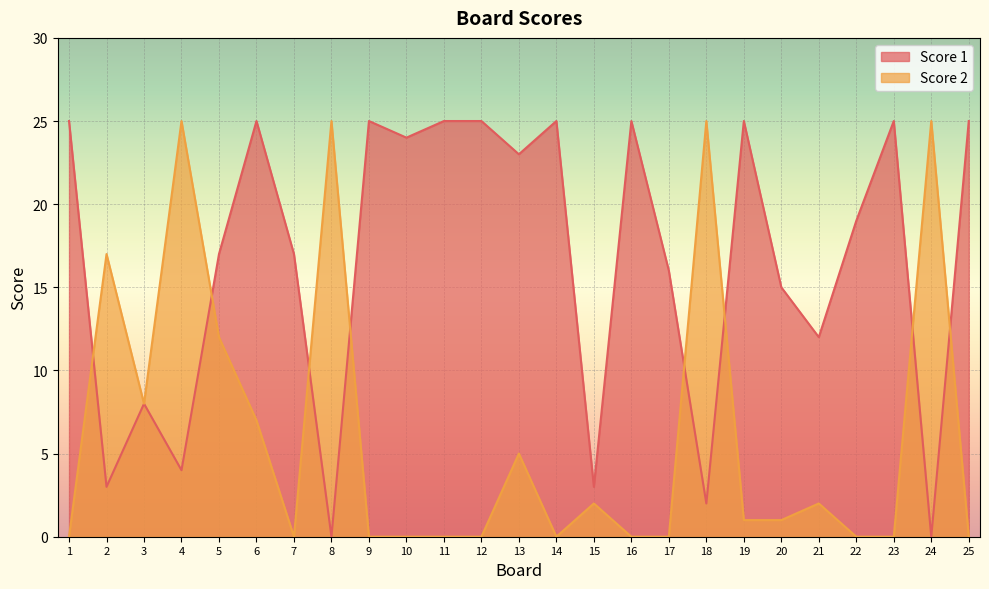

How many lines are shown in the chart?

2